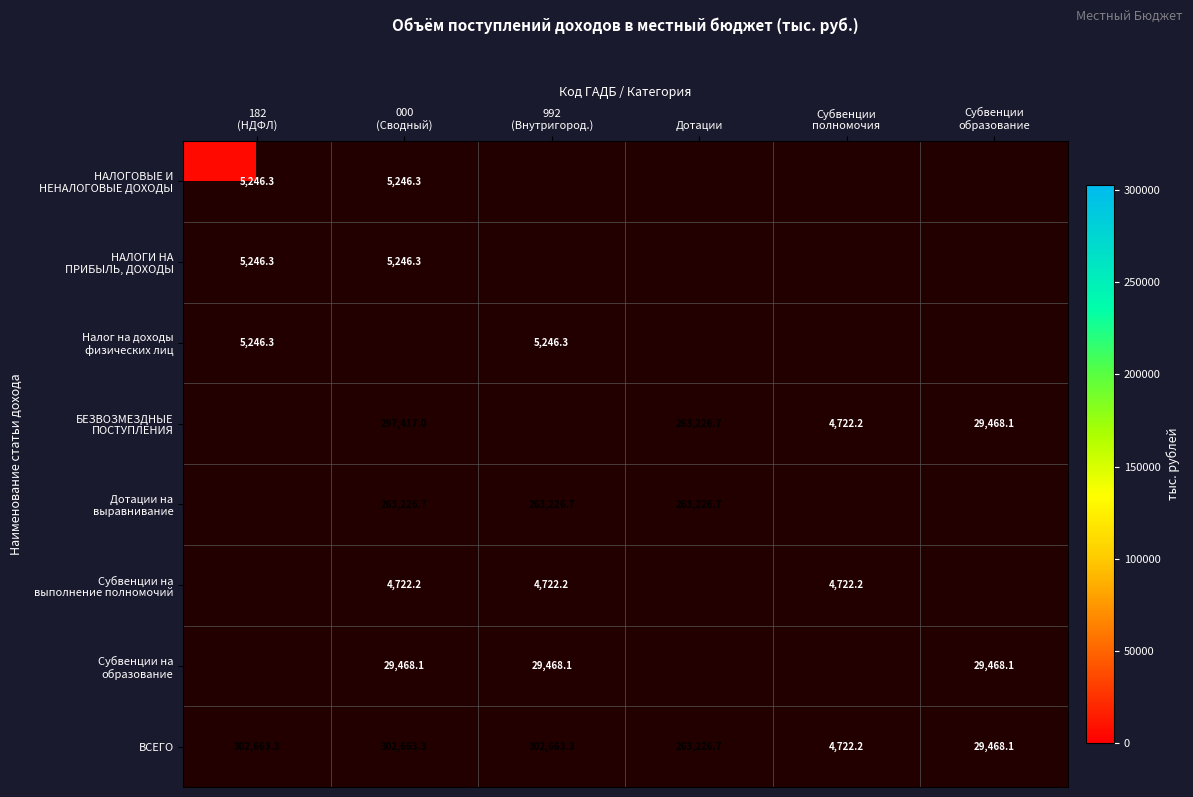

How many values in the ВСЕГО series exceed 302663?

3